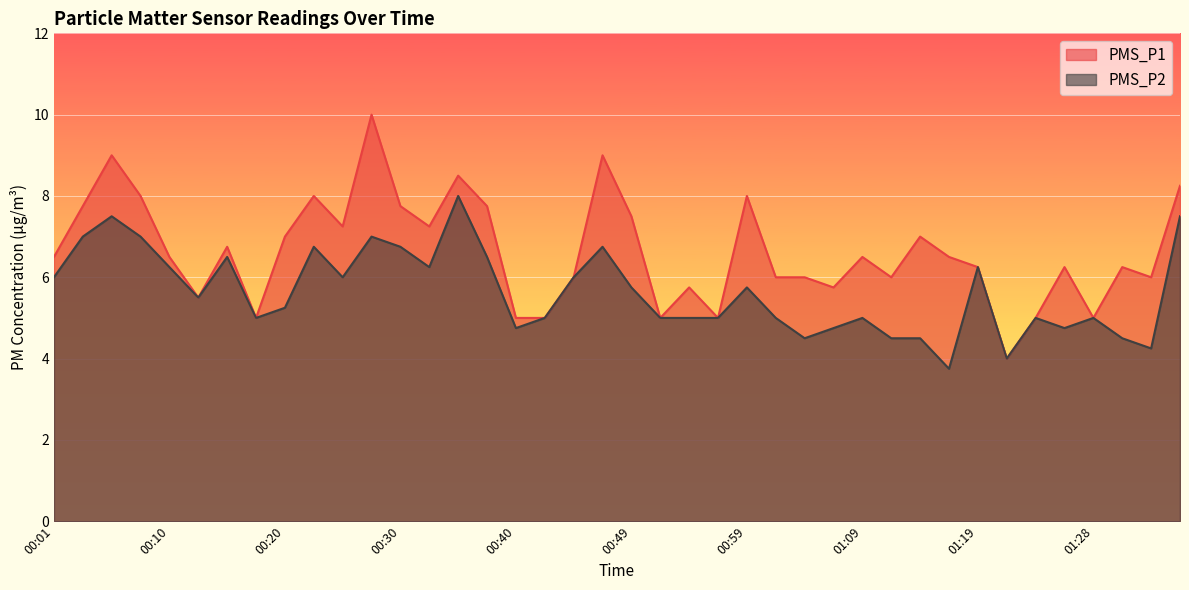

What is the maximum value for PMS_P2?

8.0